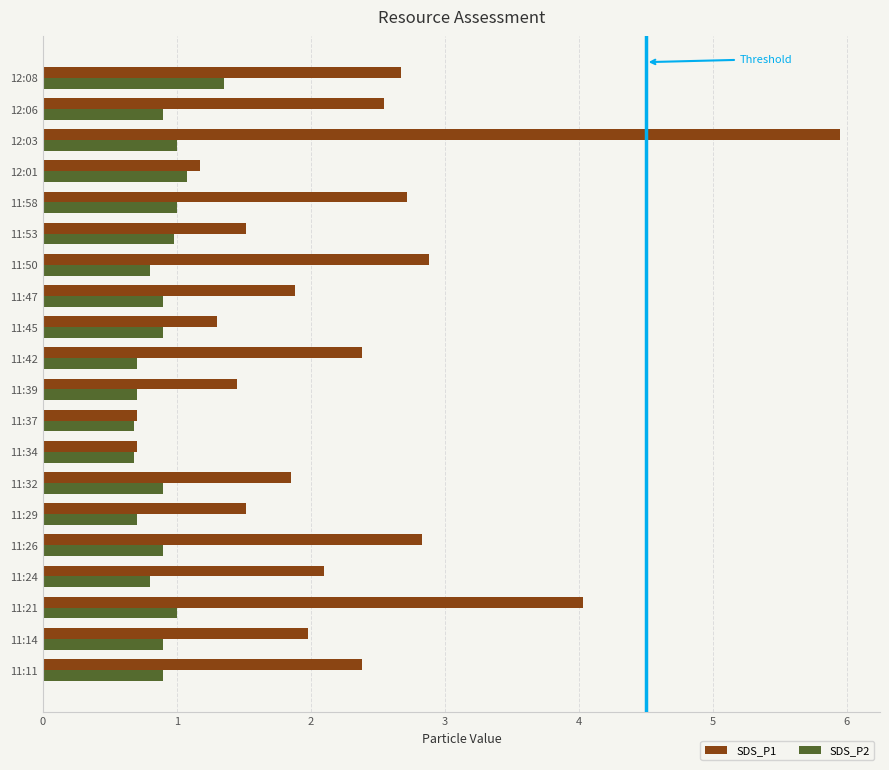

The SDS_P2 series shows 1.4 at 11:58. True or false?

False